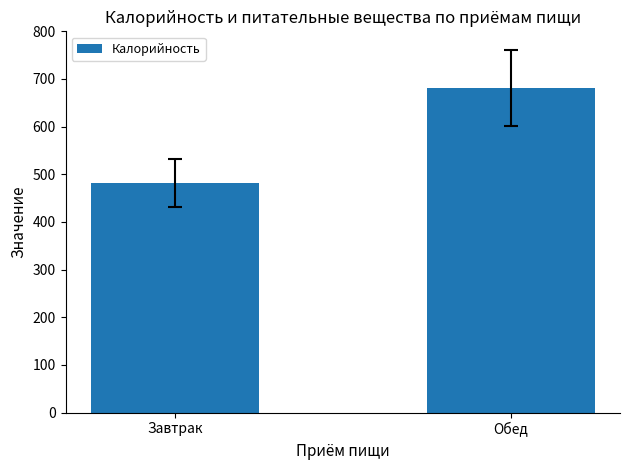

At which label is the value closest to 581?

Завтрак